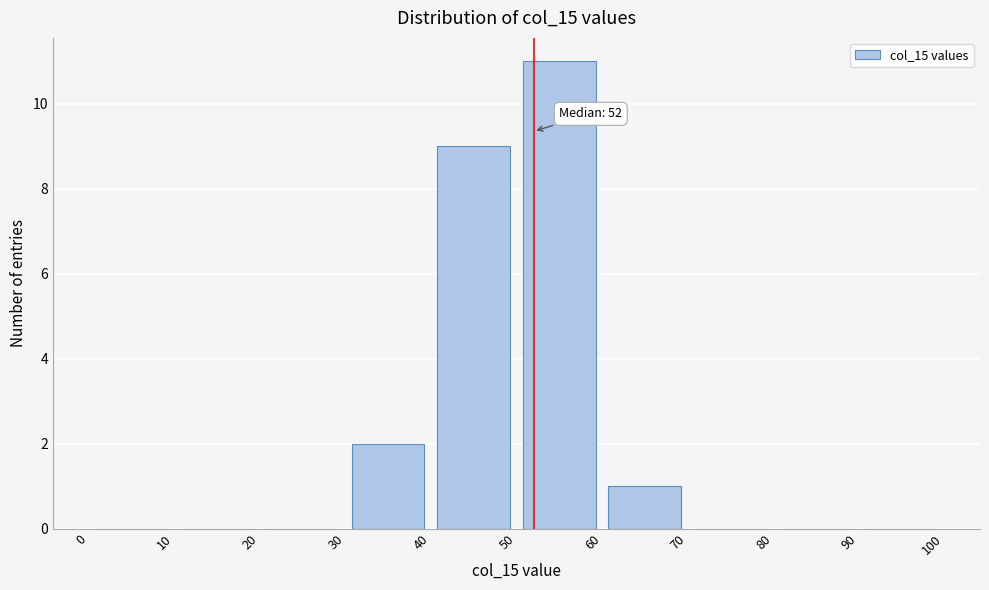

Which range on the x-axis has the tallest bar?

50 to 60